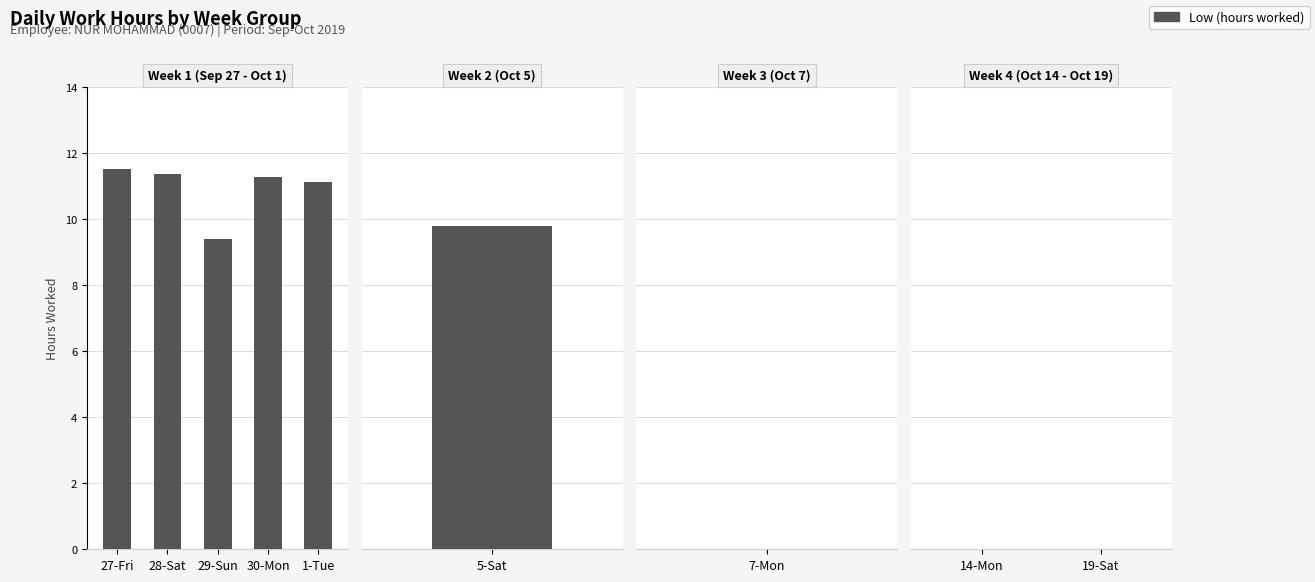

Which has a higher value, 7-Mon or 14-Mon?

7-Mon